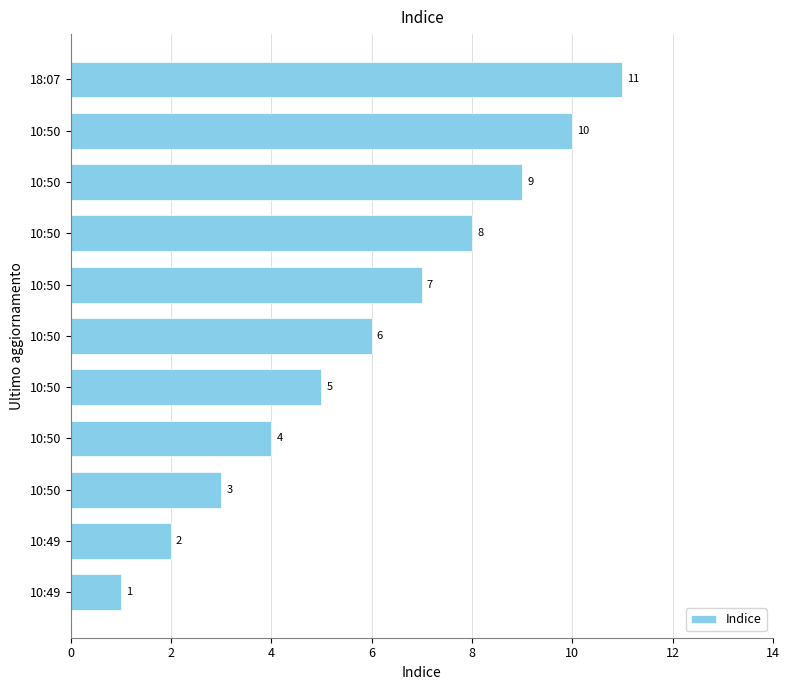

How many values are below 6?

5